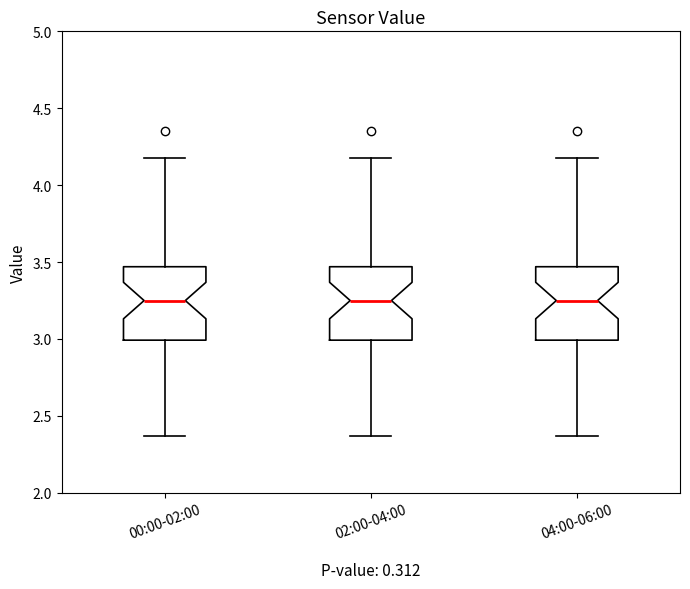

Reading left to right, read every box against the y-axis: the position of its median line, the range the box covers, and the ends of its whiskers. The values are not printed on the chart, so give them approximately, as read against the axis.

00:00-02:00: median 3.25, box 3.00 to 3.45, whiskers 2.35 to 4.20
02:00-04:00: median 3.25, box 3.00 to 3.45, whiskers 2.35 to 4.20
04:00-06:00: median 3.25, box 3.00 to 3.45, whiskers 2.35 to 4.20